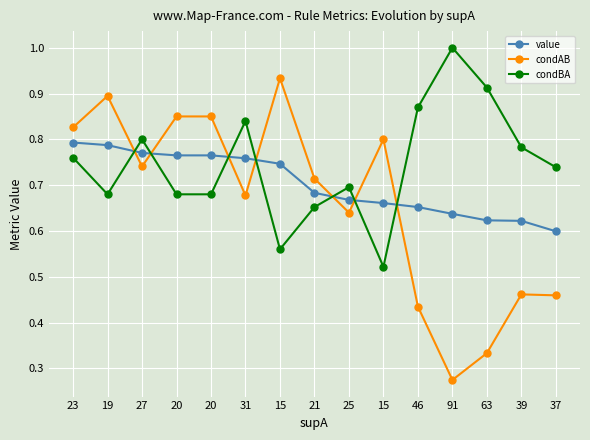

How many series are shown in this chart?

3